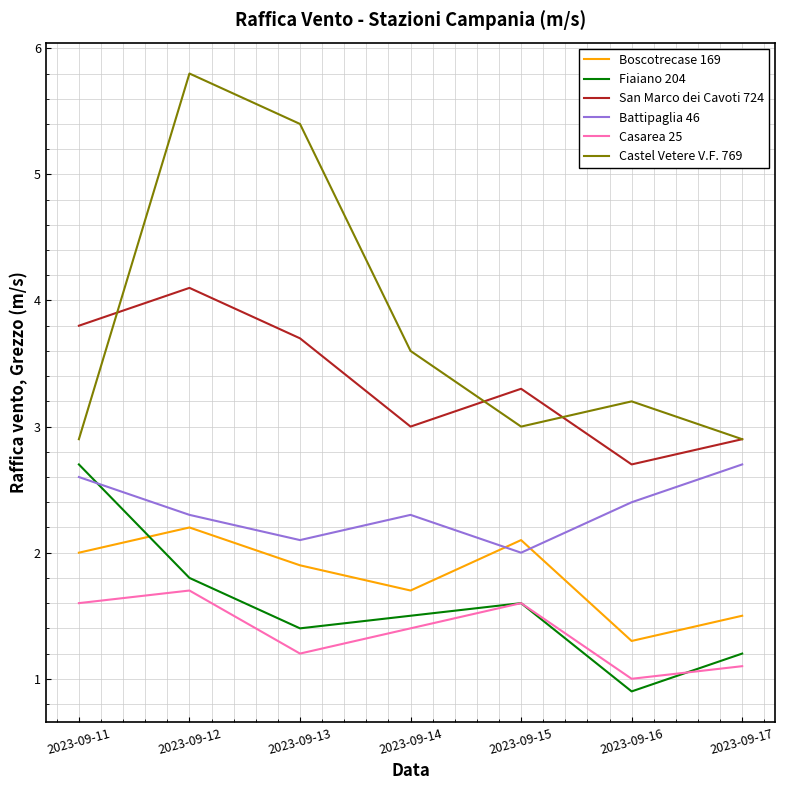

Where is Castel Vetere V.F. 769 nearest to the value 4?

2023-09-14